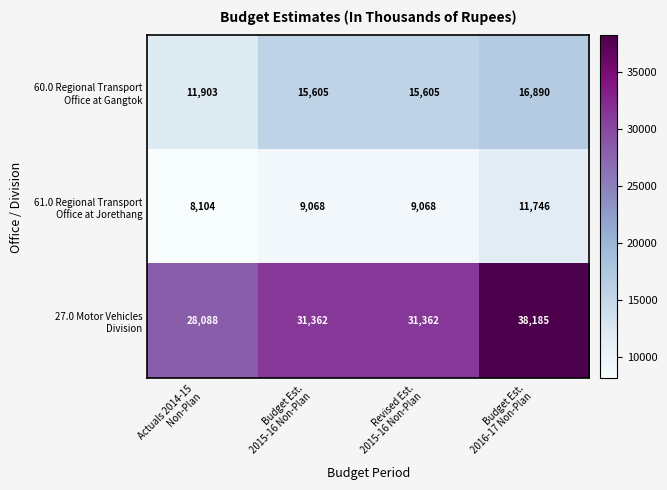

At how many categories does at least one series exceed 35888?

1